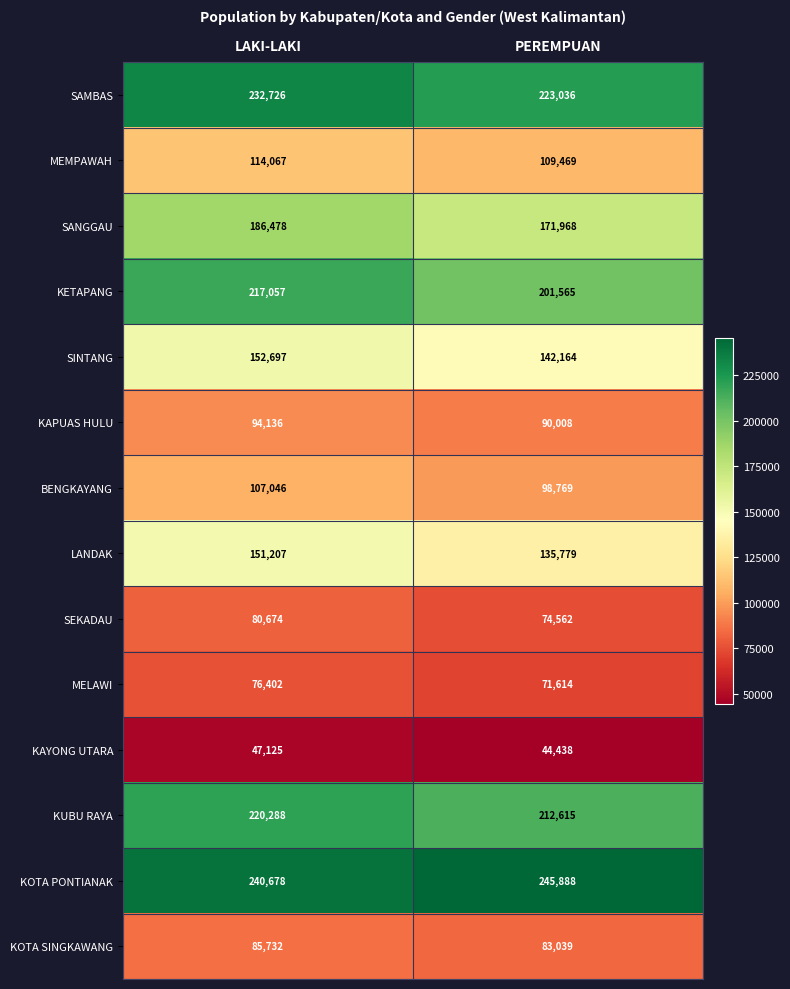

At which category is the sum across all series the highest?

LAKI-LAKI